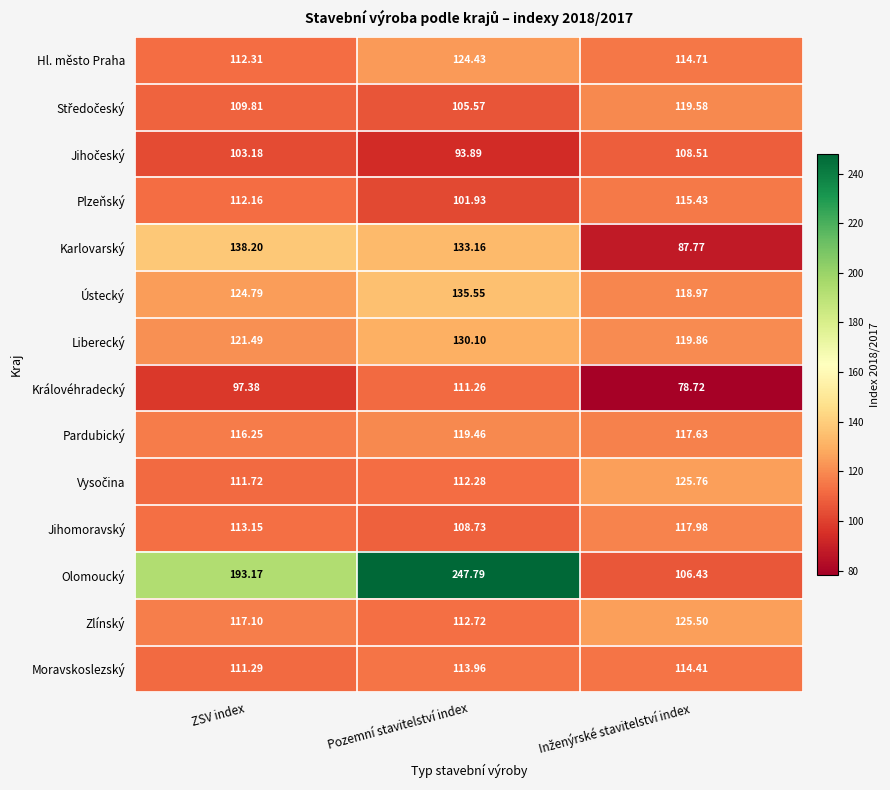

At which label does Pardubický first exceed 117?

Pozemní stavitelství index